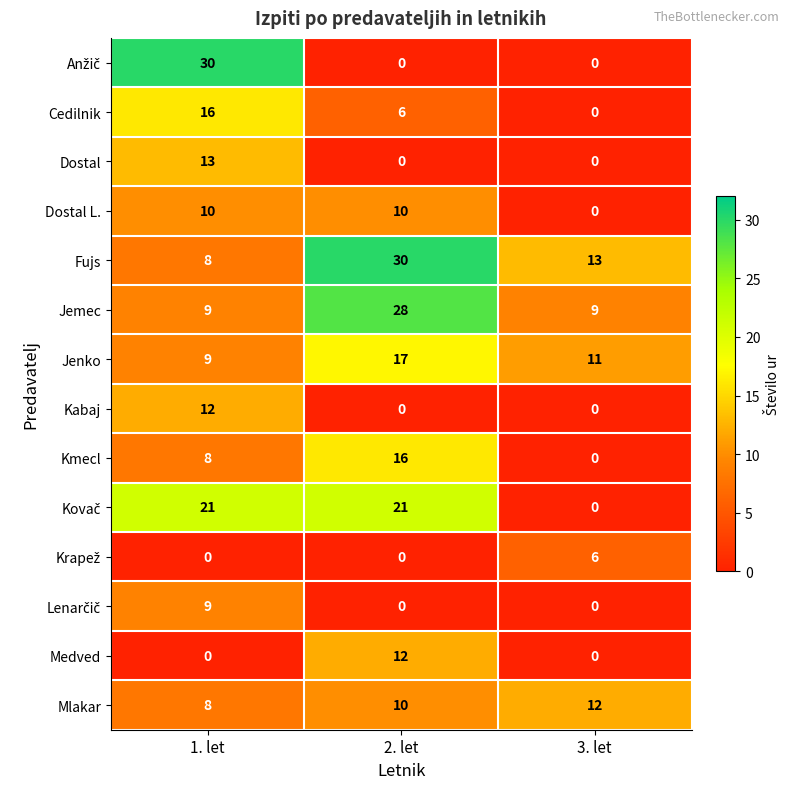

Which category has the highest value in the Dostal series?

1. let